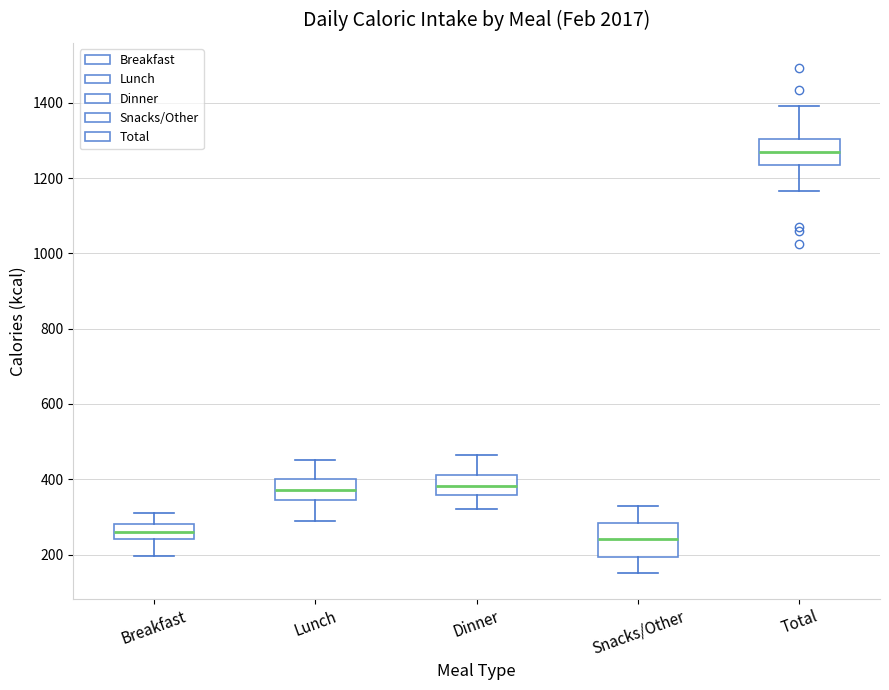

Reading left to right, read every box against the y-axis: the position of its median line, the range the box covers, and the ends of its whiskers. The values are not printed on the chart, so give them approximately, as read against the axis.

Breakfast: median 260, box 240 to 280, whiskers 200 to 320
Lunch: median 380, box 340 to 400, whiskers 300 to 460
Dinner: median 380, box 360 to 420, whiskers 320 to 460
Snacks/Other: median 240, box 200 to 280, whiskers 160 to 340
Total: median 1280, box 1240 to 1300, whiskers 1160 to 1400